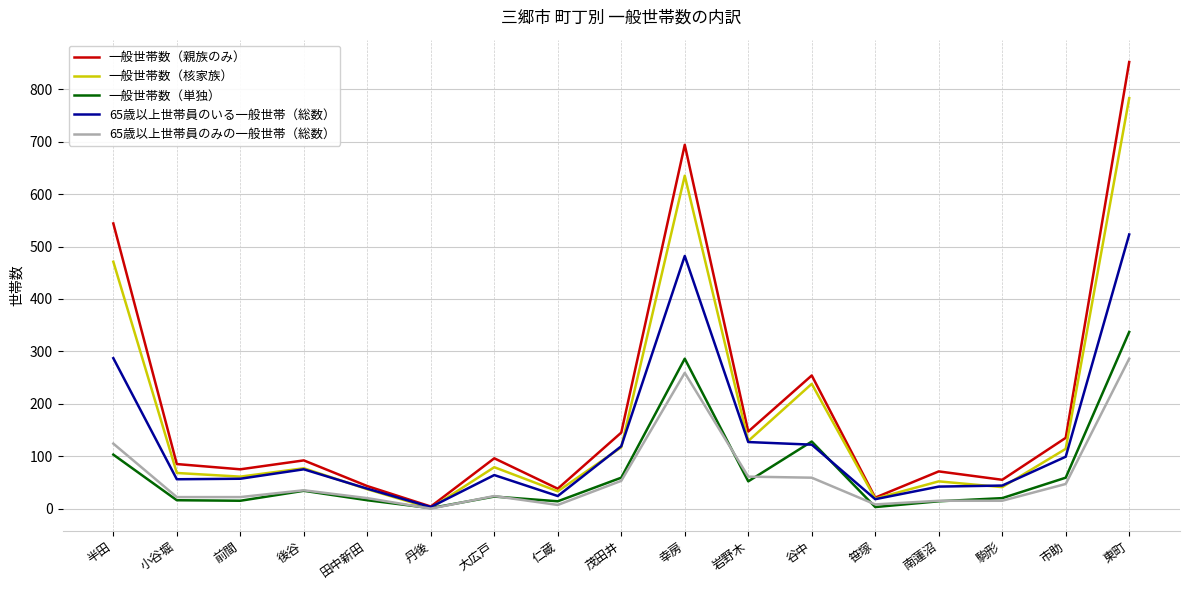

At which label does 65歳以上世帯員のみの一般世帯（総数） reach its peak?

東町